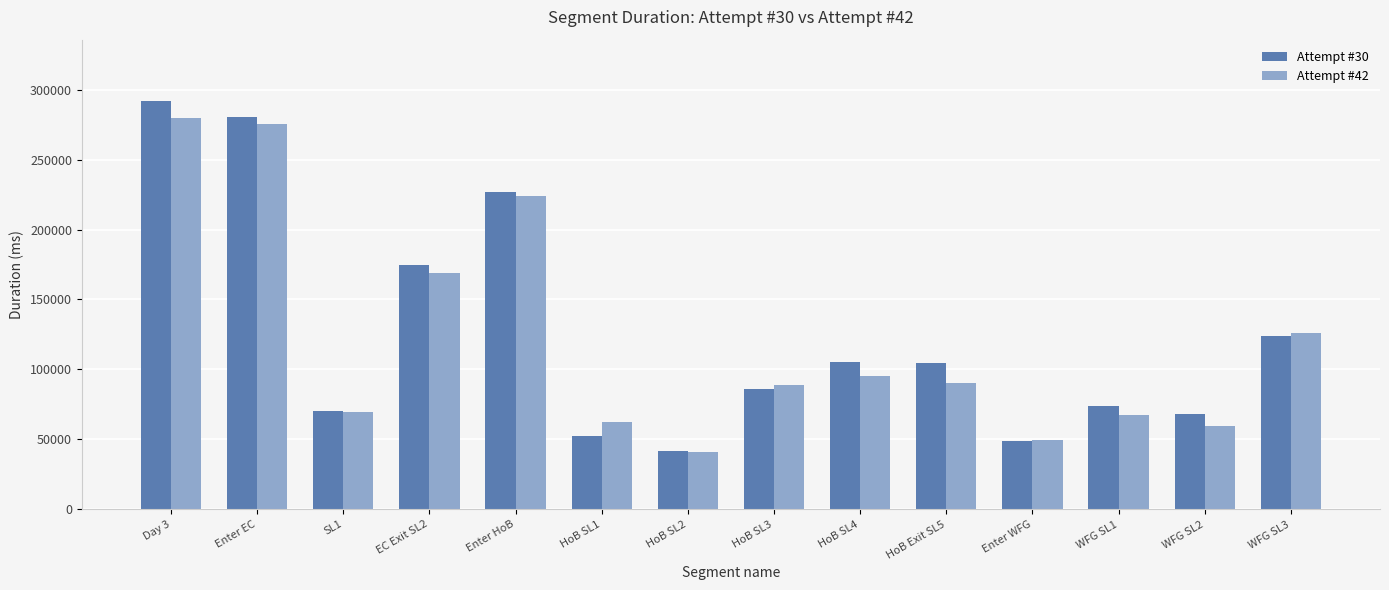

At which label is Attempt #42 closest to 160192?

EC Exit SL2